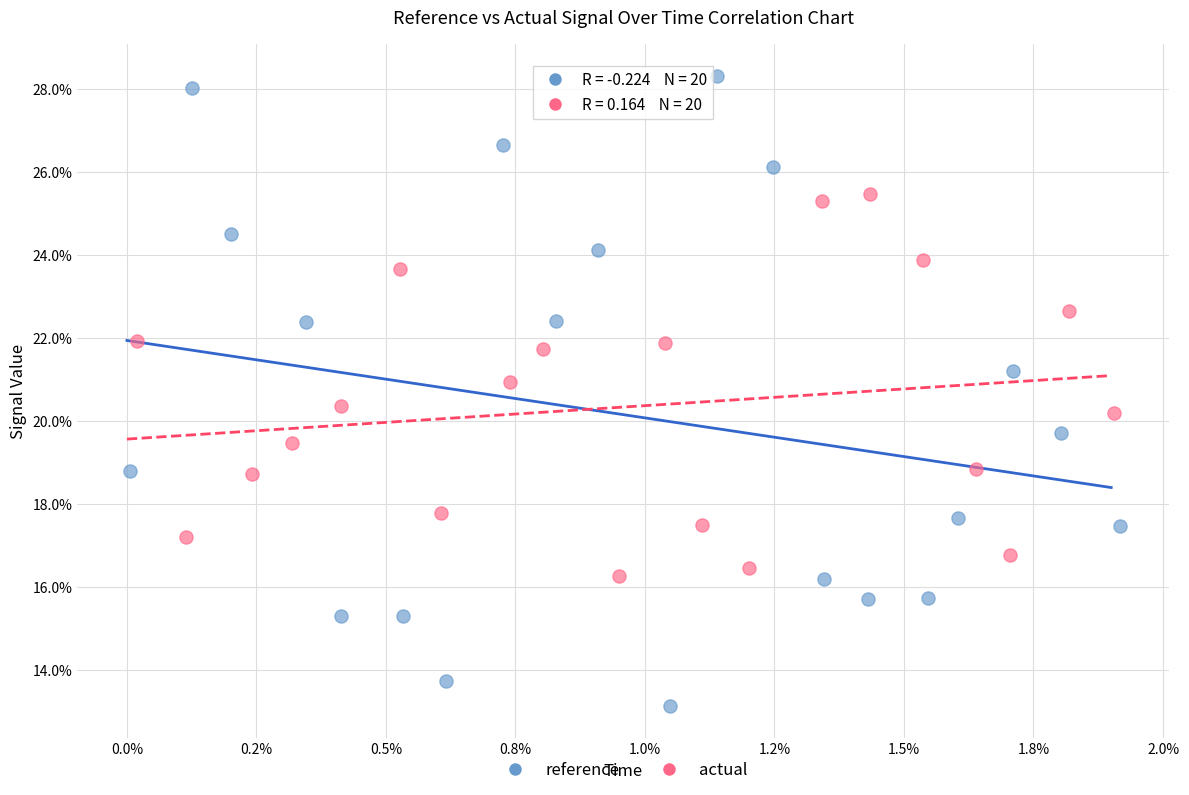

What are all the series names shown in the legend?

reference, actual